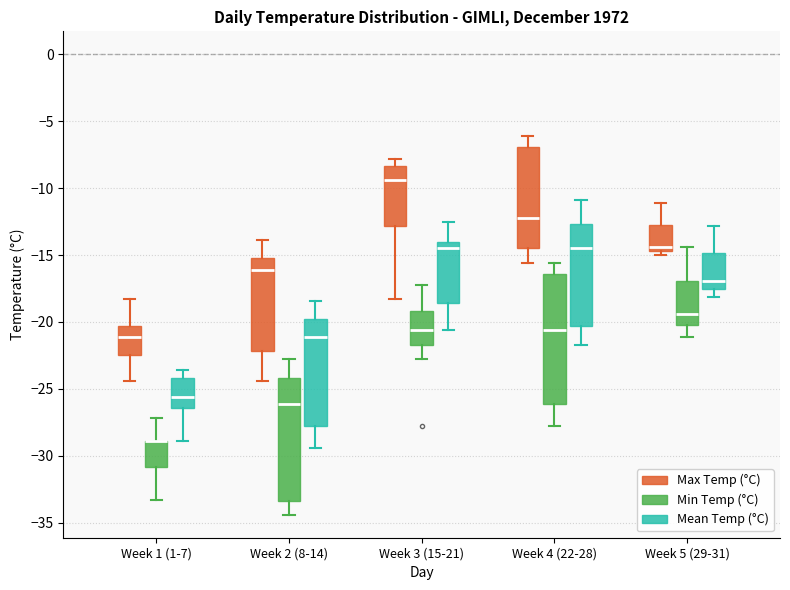

Reading left to right, read every box against the y-axis: the position of its median line, the range the box covers, and the ends of its whiskers. The values are not printed on the chart, so give them approximately, as read against the axis.

Week 1 (1-7) (Max Temp (°C)): median -21.0, box -22.5 to -20.5, whiskers -24.5 to -18.5
Week 1 (1-7) (Min Temp (°C)): median -29.0 (drawn on the box's upper edge), box -31.0 to -29.0, whiskers -33.5 to -27.0
Week 1 (1-7) (Mean Temp (°C)): median -25.5, box -26.5 to -24.0, whiskers -29.0 to -23.5
Week 2 (8-14) (Max Temp (°C)): median -16.0, box -22.0 to -15.0, whiskers -24.5 to -14.0
Week 2 (8-14) (Min Temp (°C)): median -26.0, box -33.5 to -24.0, whiskers -34.5 to -23.0
Week 2 (8-14) (Mean Temp (°C)): median -21.0, box -28.0 to -19.5, whiskers -29.5 to -18.5
Week 3 (15-21) (Max Temp (°C)): median -9.5, box -13.0 to -8.5, whiskers -18.5 to -8.0
Week 3 (15-21) (Min Temp (°C)): median -20.5, box -21.5 to -19.0, whiskers -23.0 to -17.0
Week 3 (15-21) (Mean Temp (°C)): median -14.5, box -18.5 to -14.0, whiskers -20.5 to -12.5
Week 4 (22-28) (Max Temp (°C)): median -12.0, box -14.5 to -7.0, whiskers -15.5 to -6.0
Week 4 (22-28) (Min Temp (°C)): median -20.5, box -26.0 to -16.5, whiskers -28.0 to -15.5
Week 4 (22-28) (Mean Temp (°C)): median -14.5, box -20.5 to -12.5, whiskers -21.5 to -11.0
Week 5 (29-31) (Max Temp (°C)): median -14.5 (just above the box's lower edge), box -14.5 to -12.5, whiskers -15.0 to -11.0
Week 5 (29-31) (Min Temp (°C)): median -19.5, box -20.0 to -17.0, whiskers -21.0 to -14.5
Week 5 (29-31) (Mean Temp (°C)): median -17.0, box -17.5 to -15.0, whiskers -18.0 to -13.0